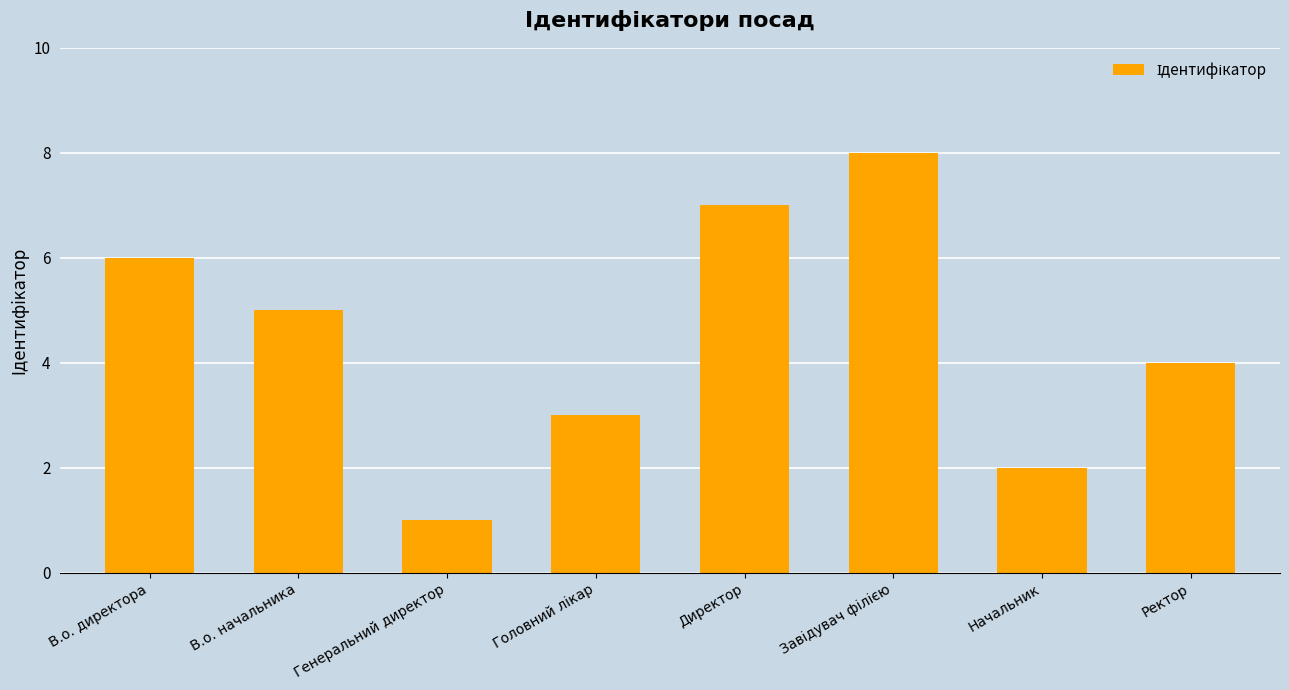

What is the difference between the maximum and second lowest values?

6